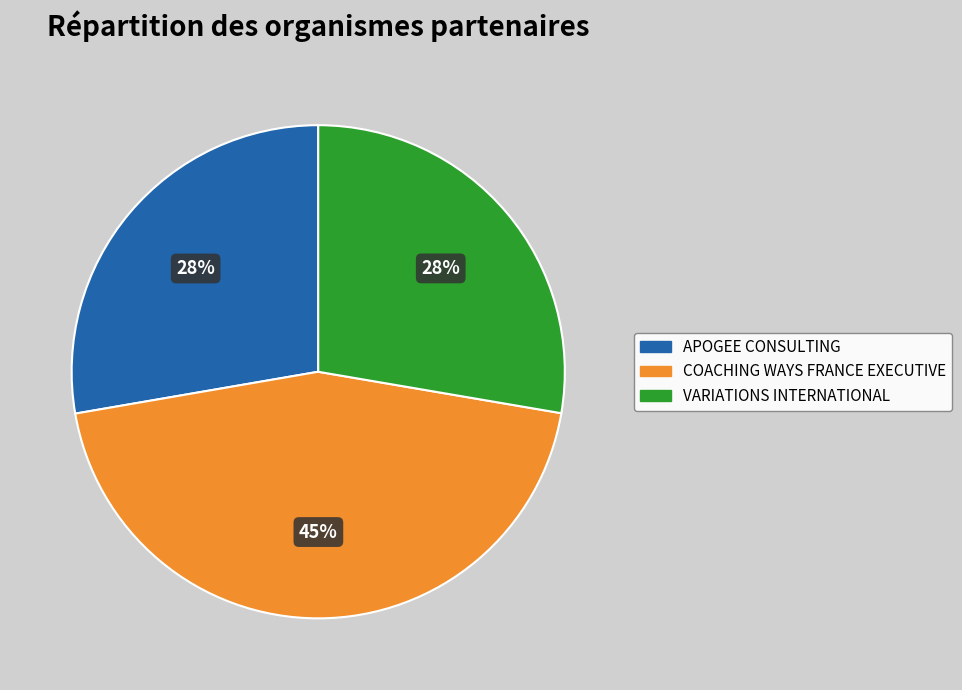

Count the number of slices in the pie.

3